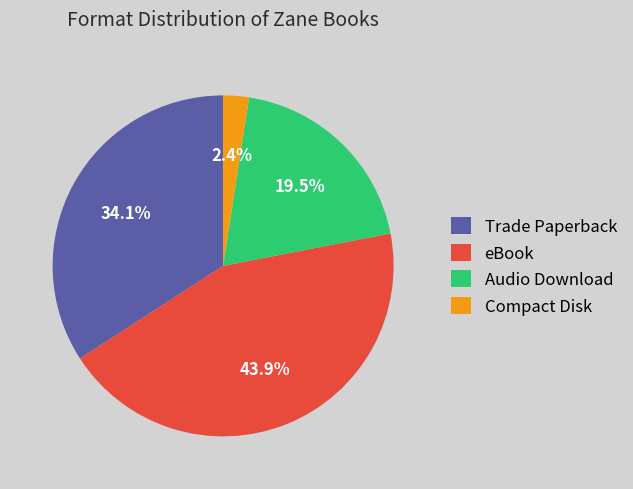

To the nearest percent, what is the average slice percentage?

25%